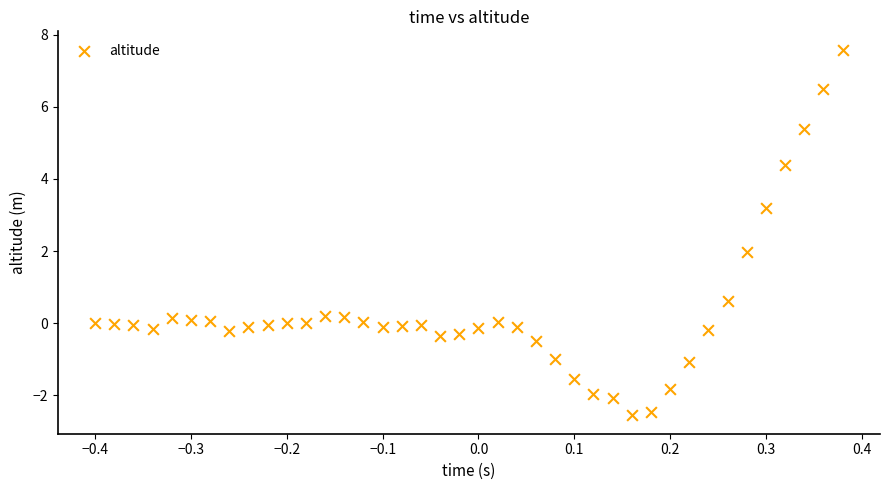

What is the range of X values (max minus min)?

0.8